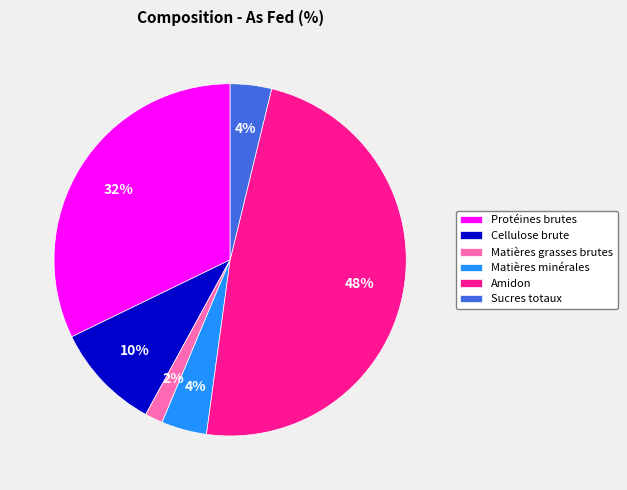

To the nearest percent, what is the average slice percentage?

17%